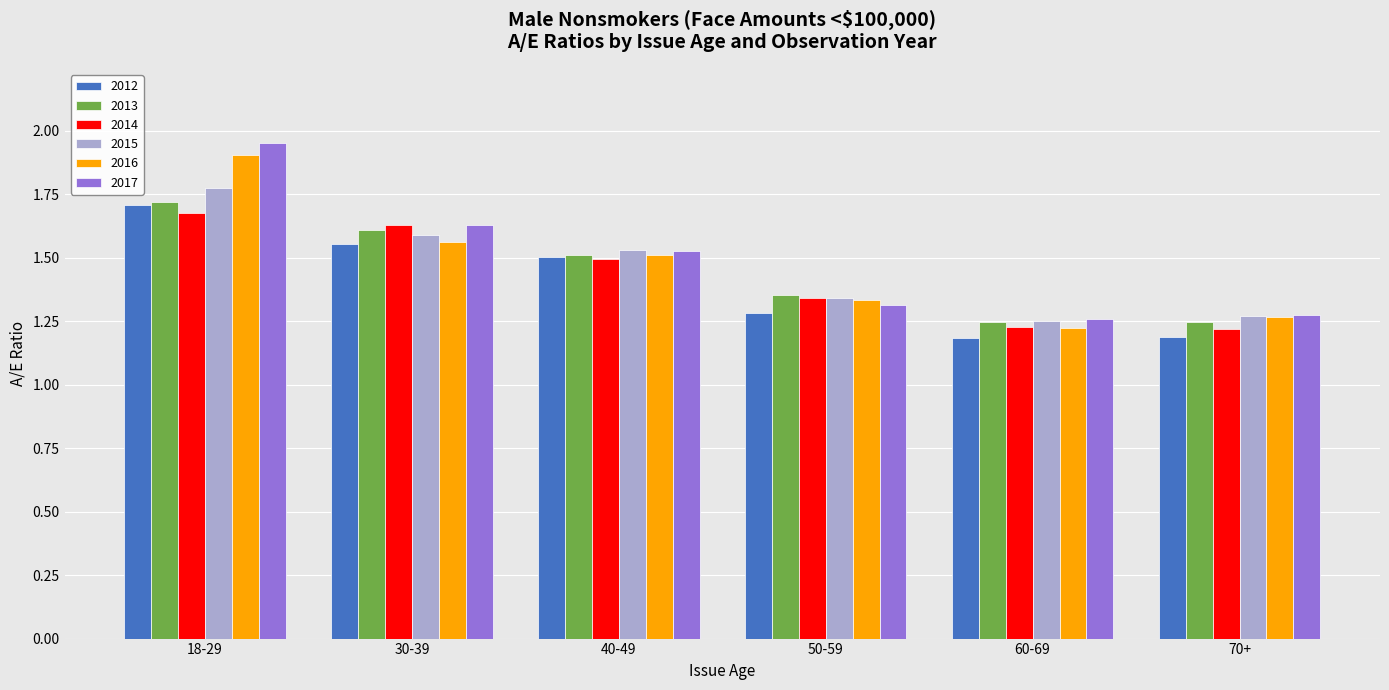

How many 2014 values are between 1 and 2?

6